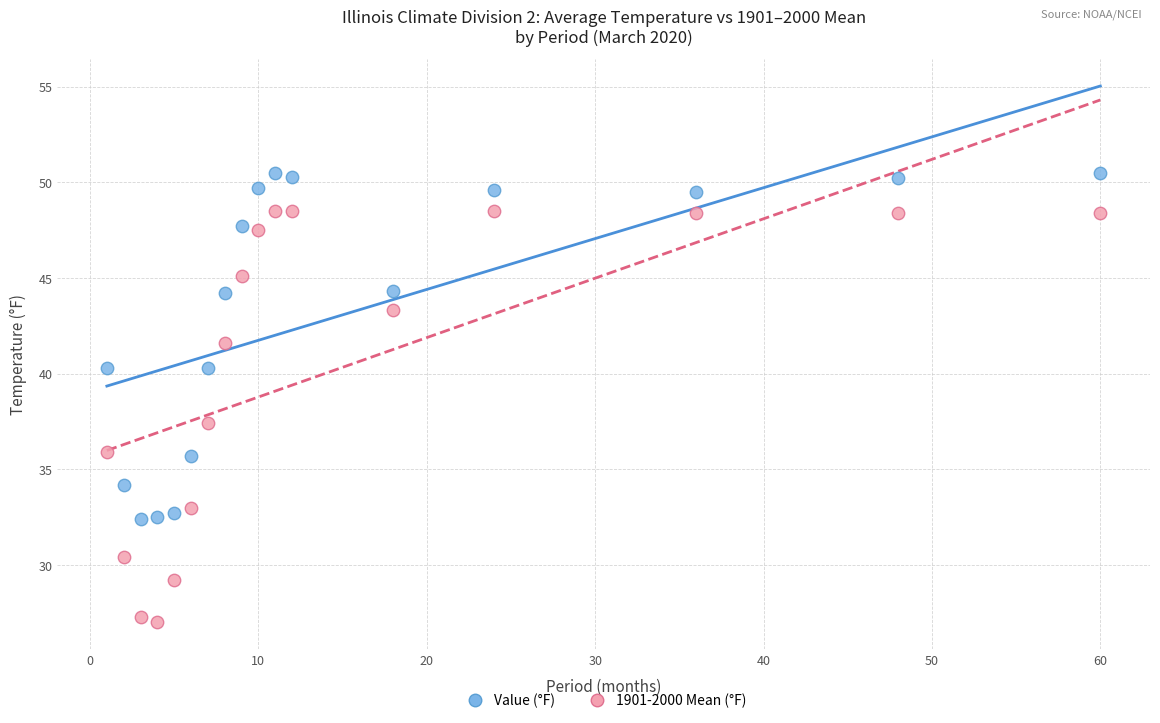

Which series reaches the minimum Y coordinate?

1901-2000 Mean (°F)